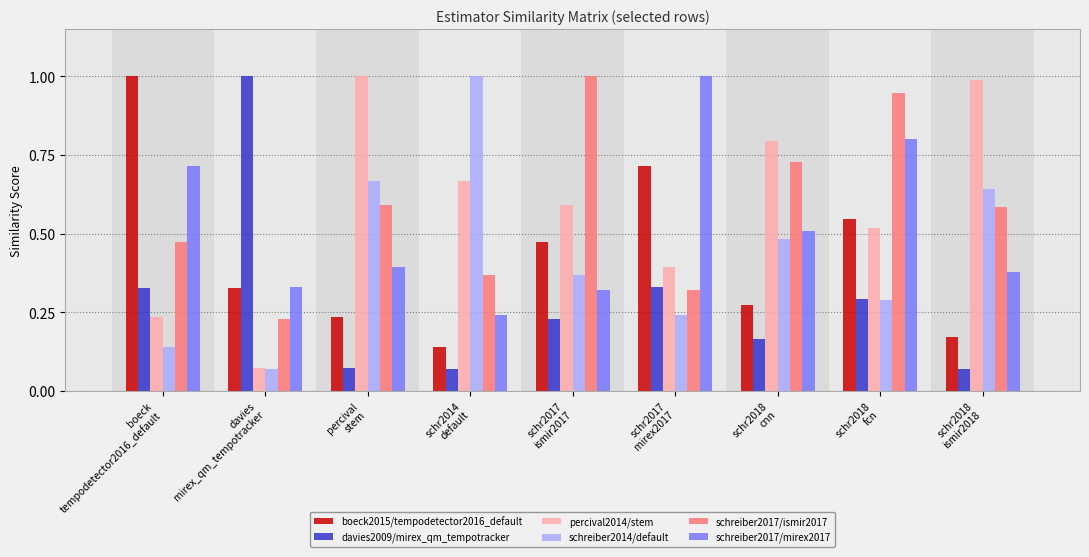

What is the sum of the schreiber2017/ismir2017 values at schr2017
mirex2017 and schr2018
fcn?

1.3